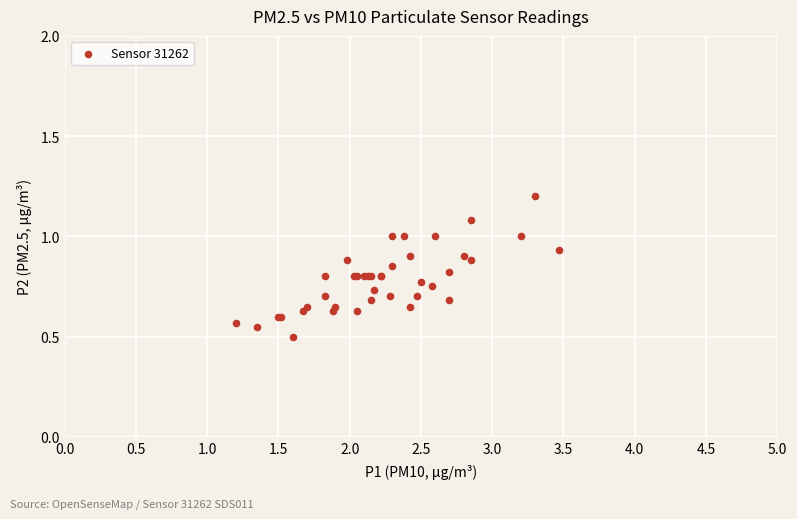

What Y value in the scatter plot is closest to 0?

0.5